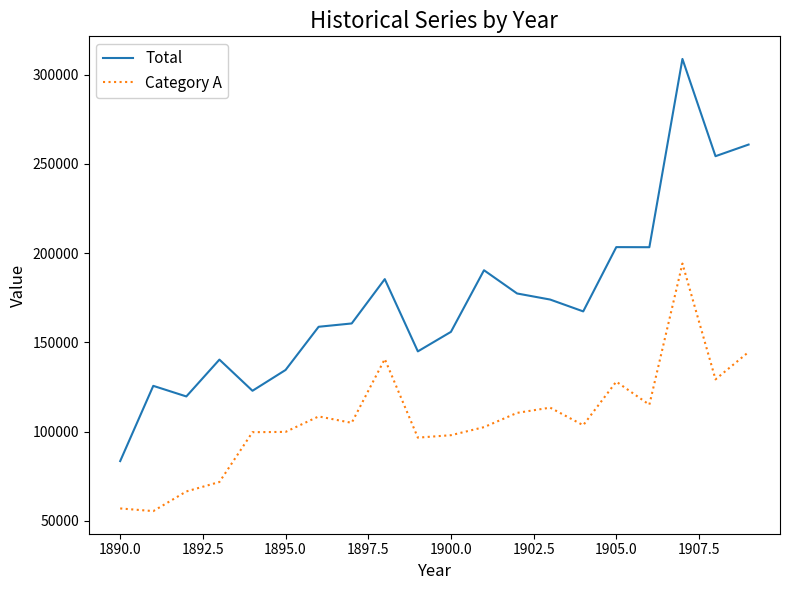

Which series has the widest spread of values?

Total